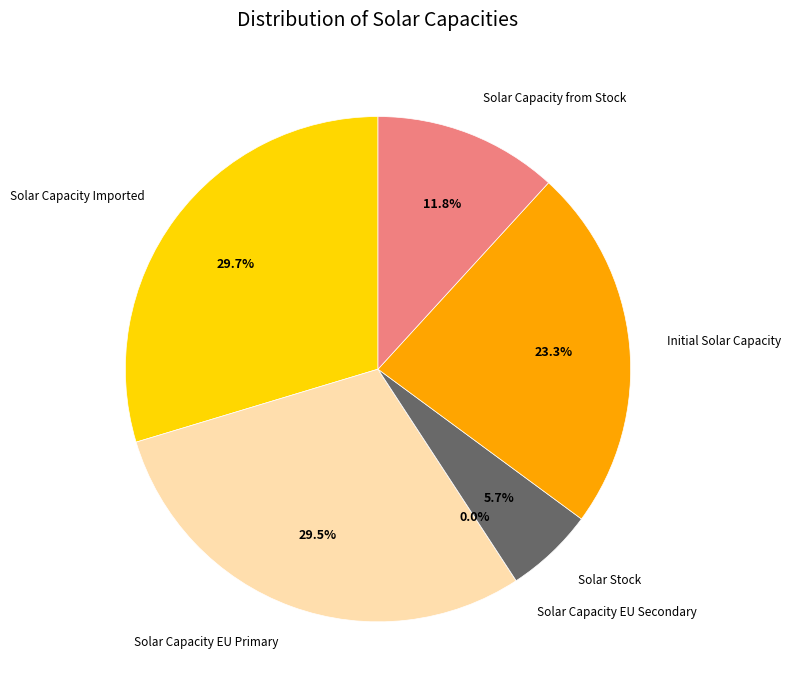

Does 3-Fri represent more than half of the total?

No